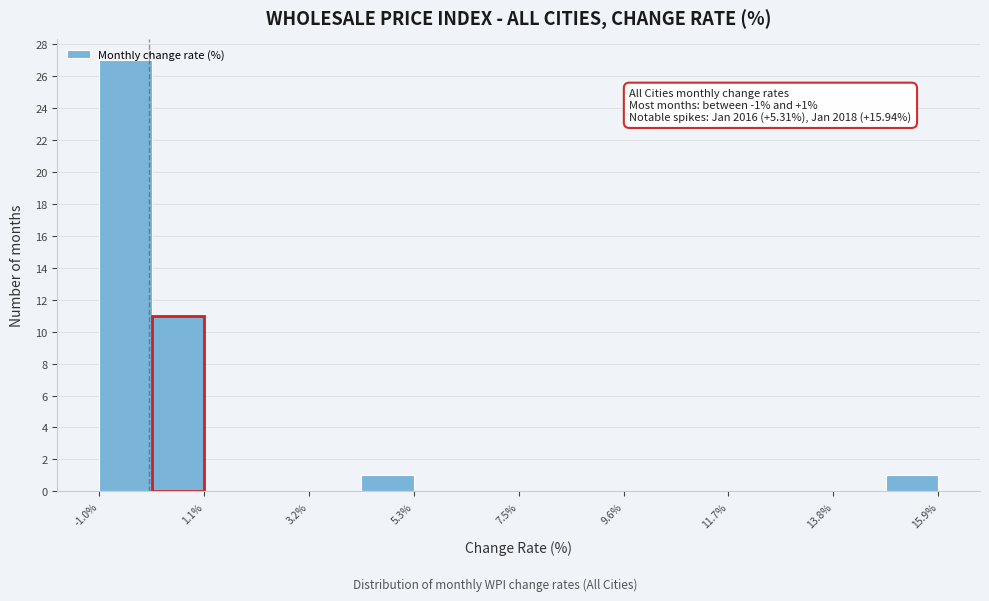

Around what value on the x-axis is the tallest bar? Give the approximate position of its centre, as read against the axis.

-0.5